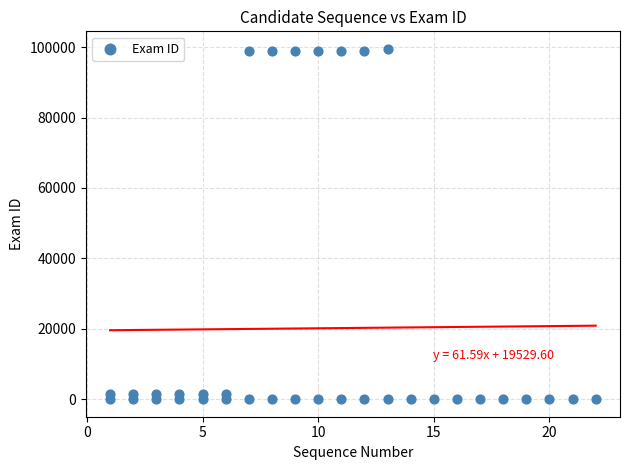

What is the range of X values (max minus min)?

21